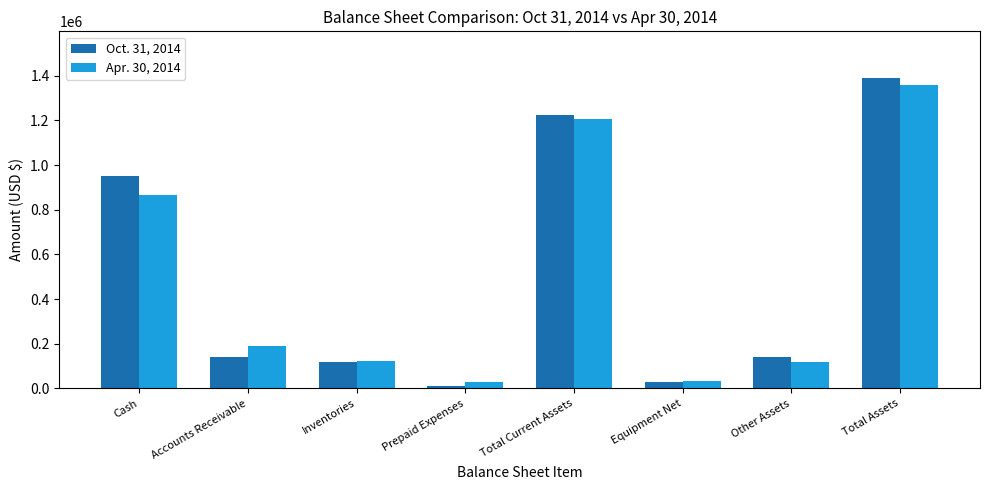

What position from the left is Prepaid Expenses?

4